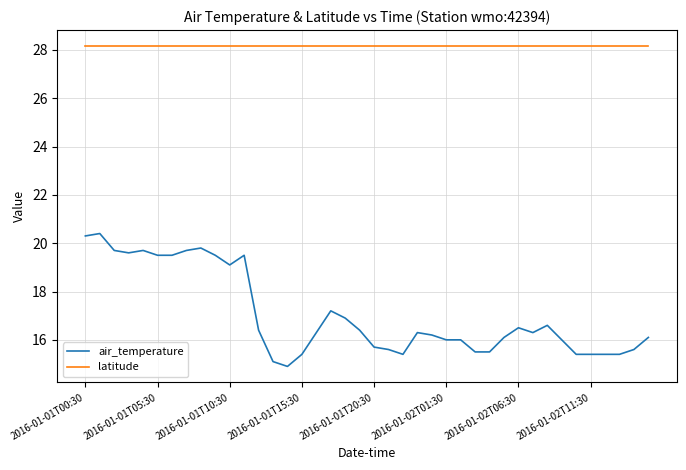

Which series has the largest total across all categories?

latitude